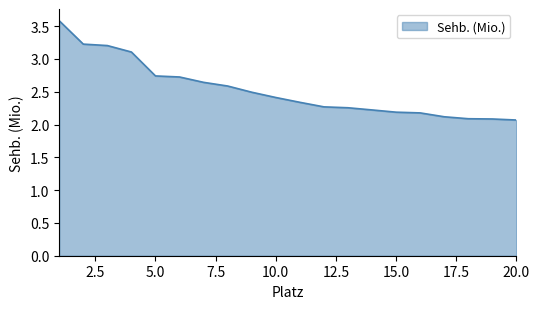

What is the difference between the maximum and minimum values?

1.5